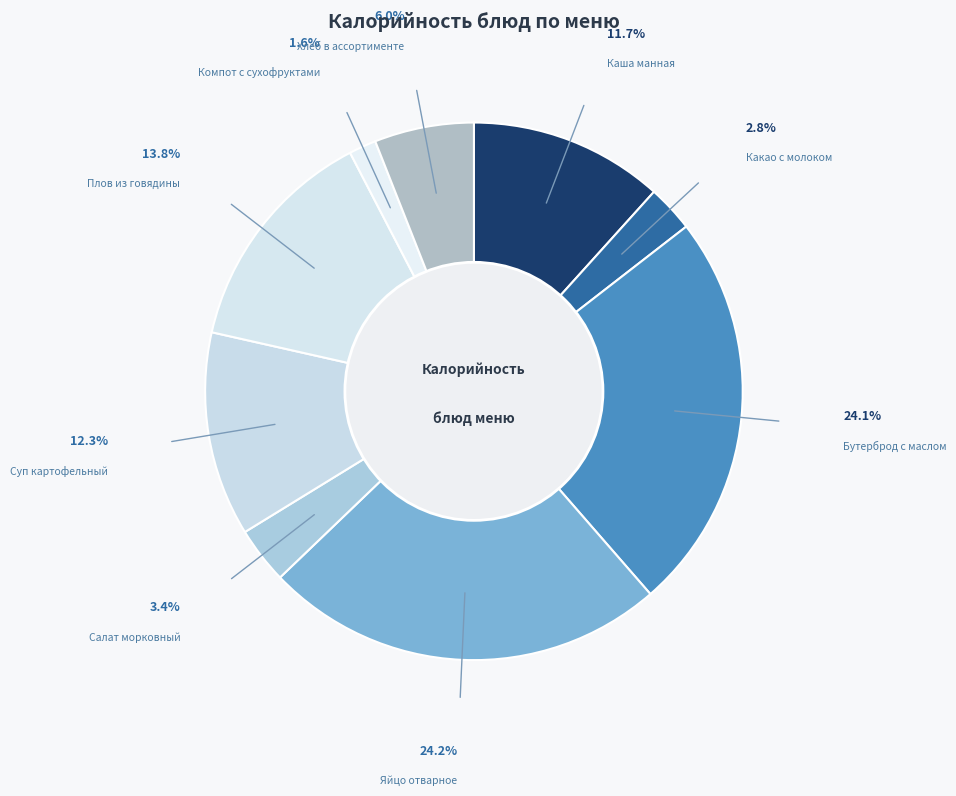

Is it true that Какао с молоком is 3% of the pie?

True